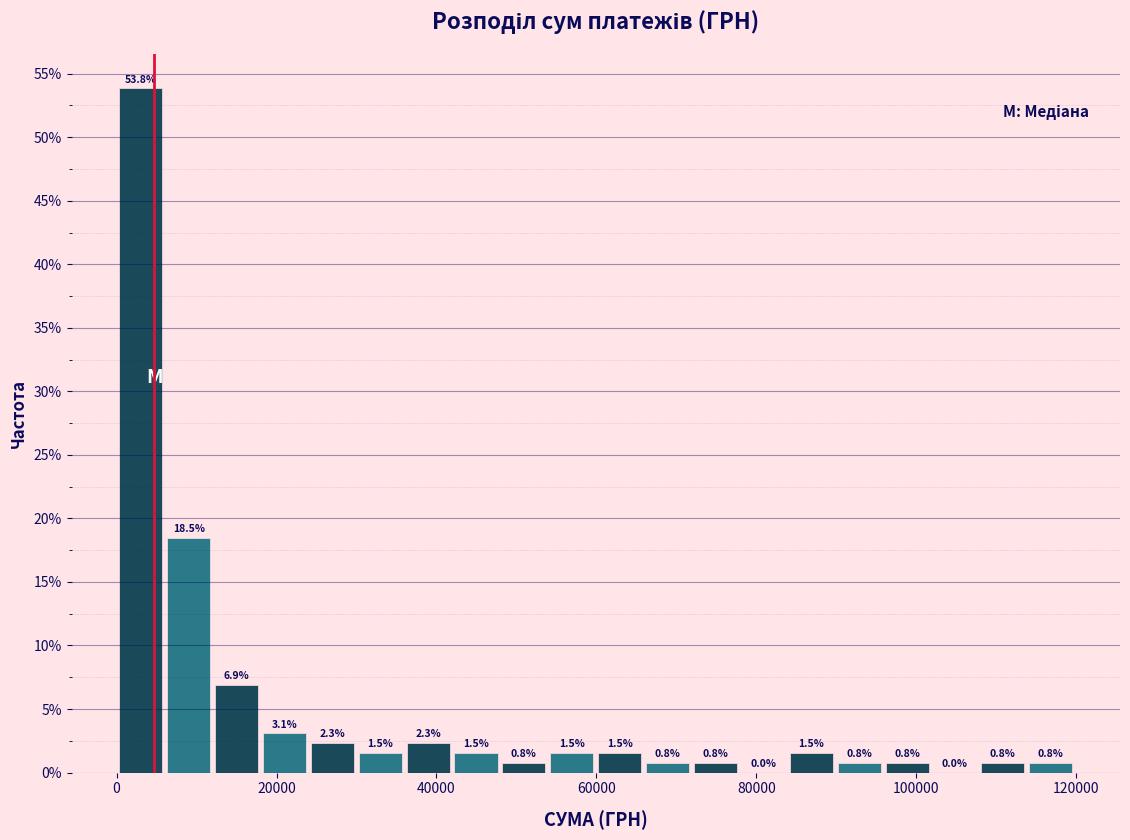

Around what value on the x-axis is the tallest bar? Give the approximate position of its centre, as read against the axis.

4000